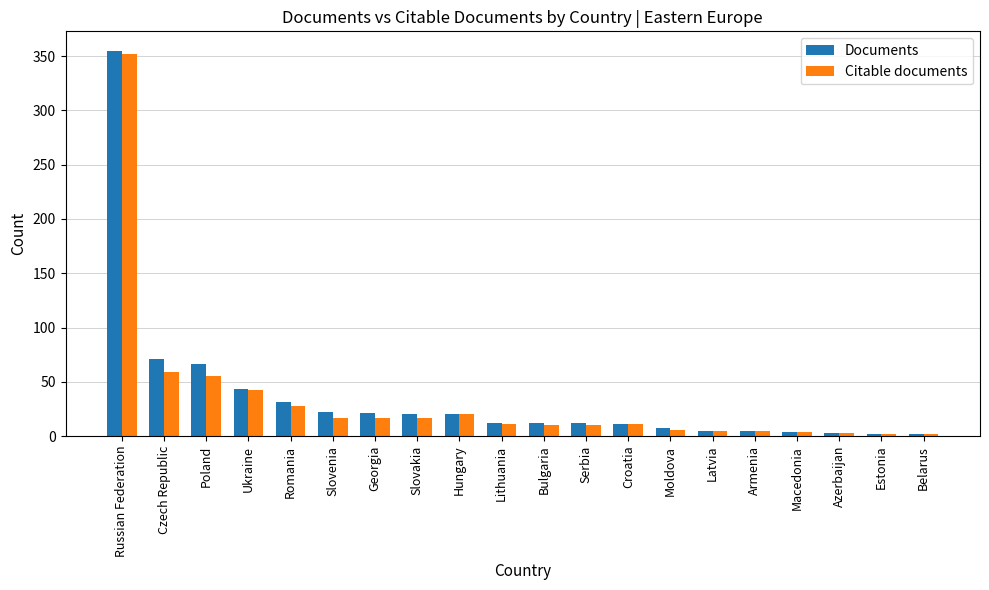

Is it true that Citable documents equals 10 at Bulgaria?

True